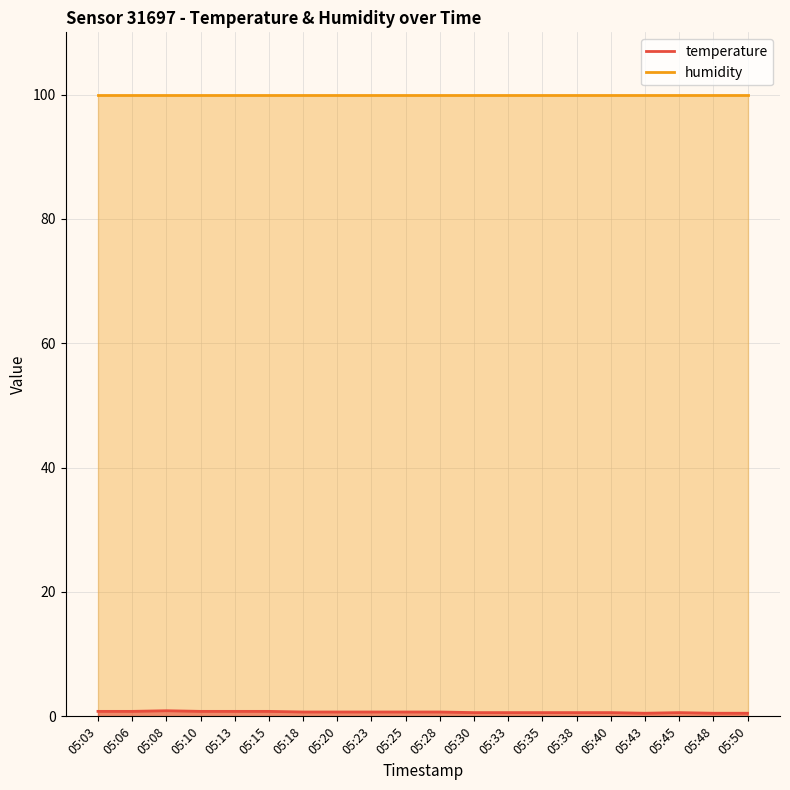

What is the smallest value displayed?

0.5